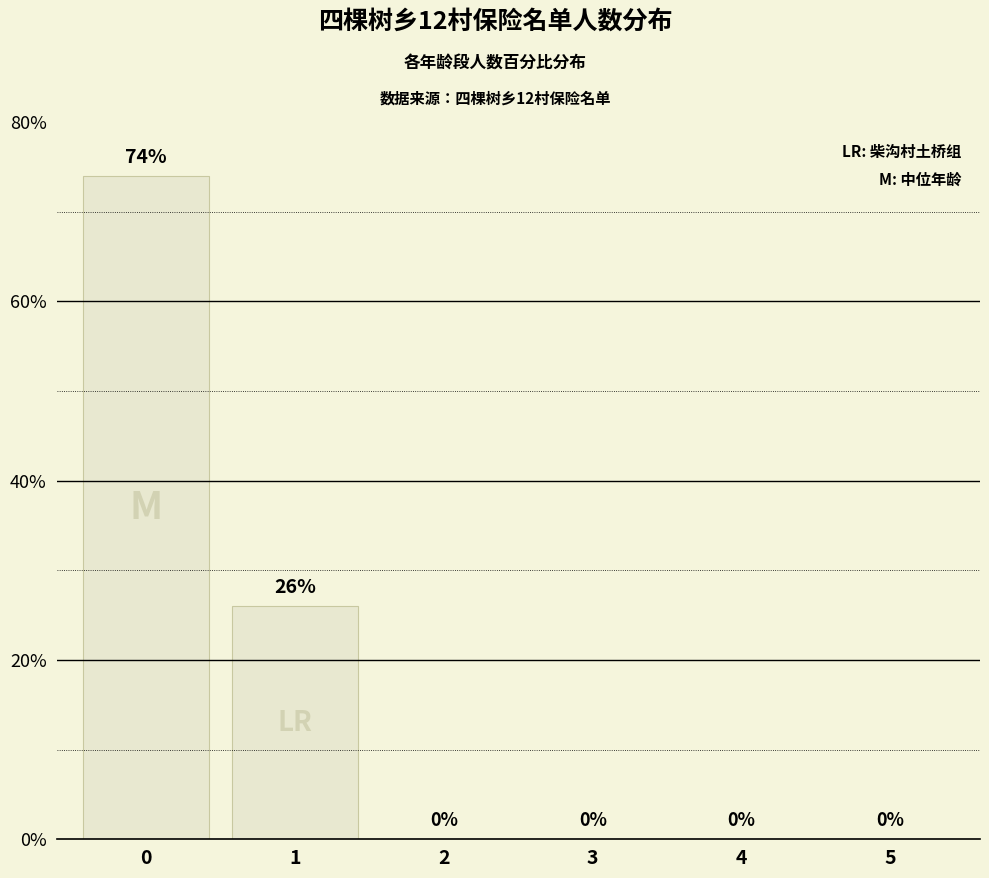

What is the maximum value shown in the chart?

74